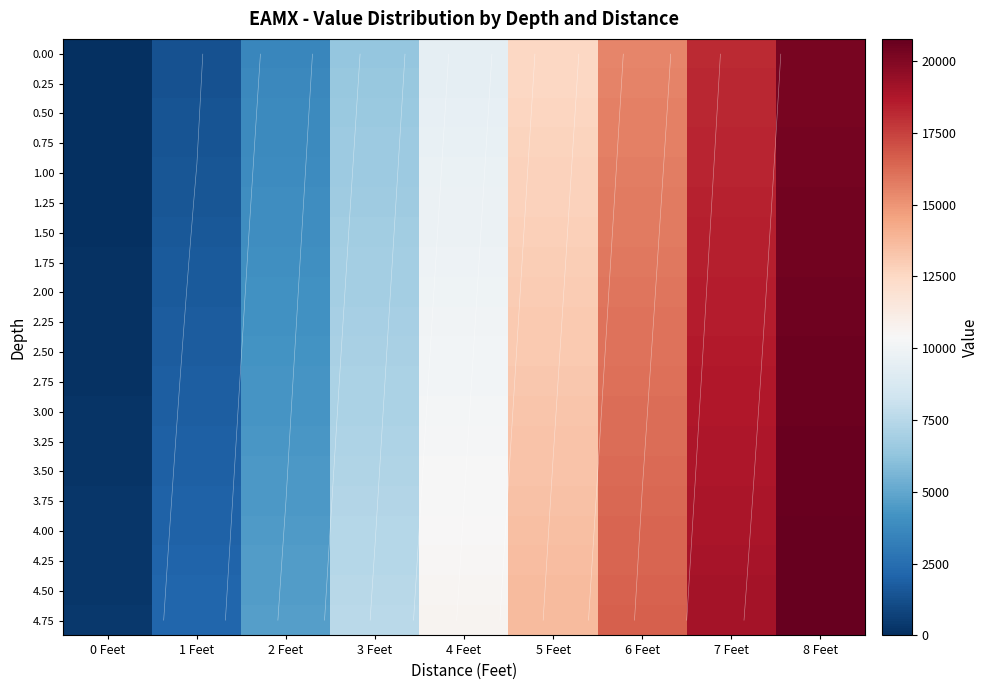

What is the difference between the maximum and minimum values in the 4.50 series?

20430